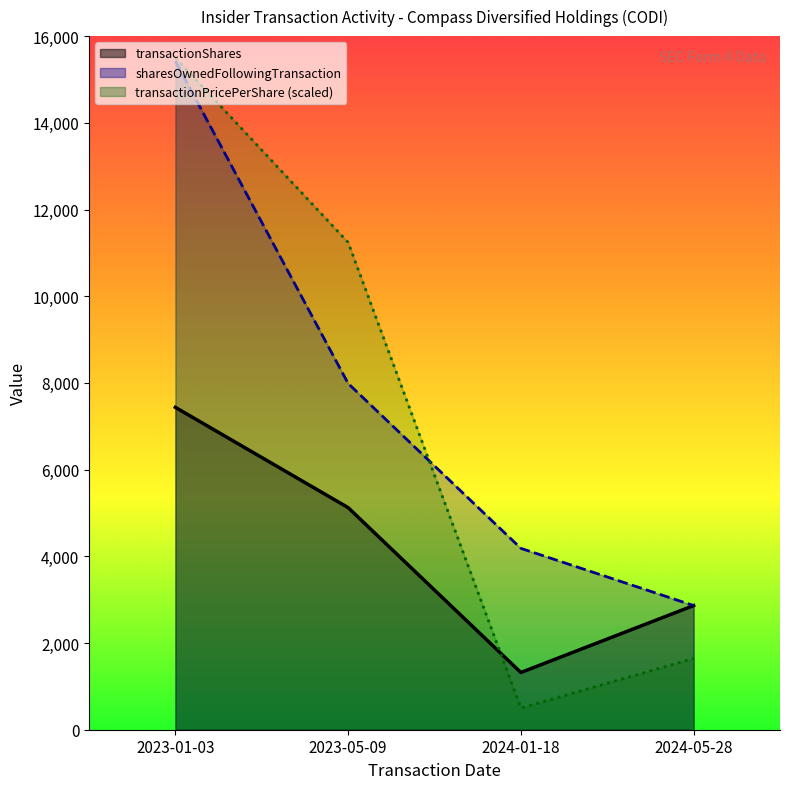

What is the average value of the transactionPricePerShare series?

7221.1